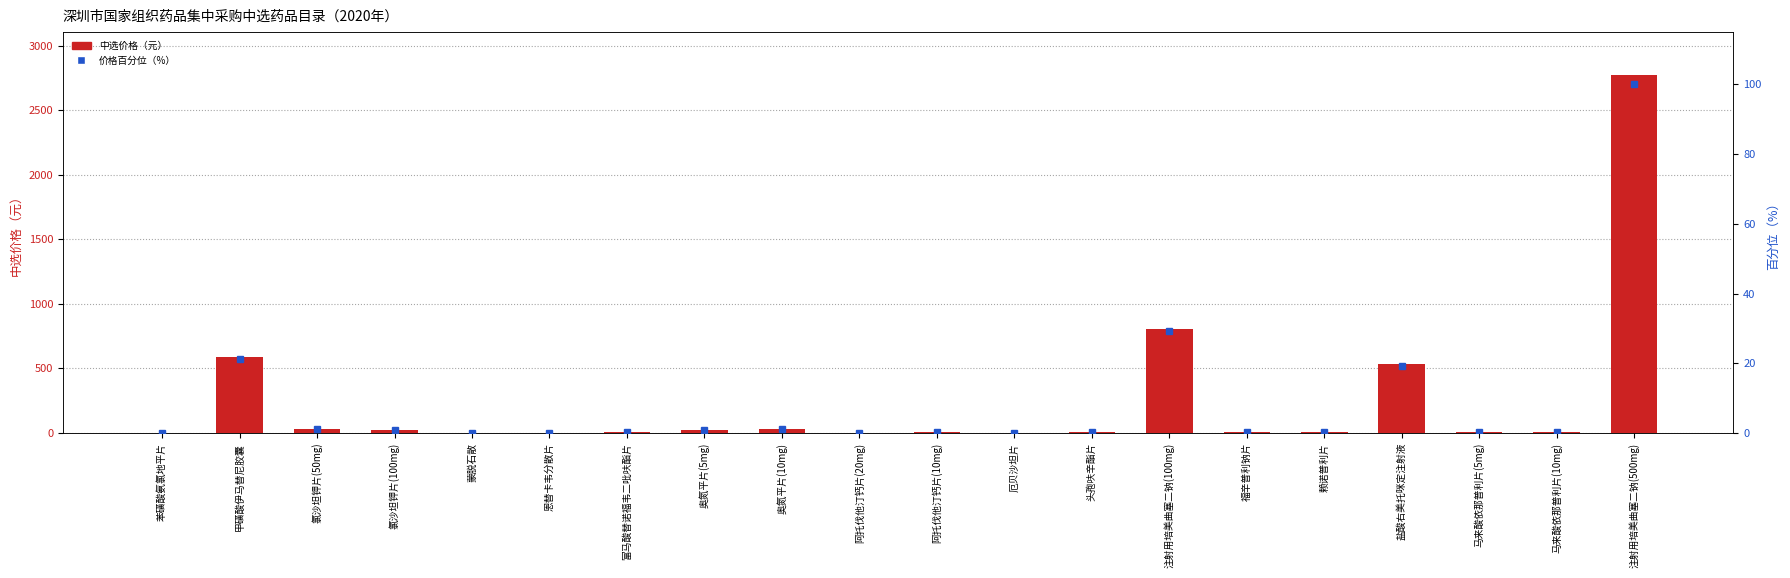

What position from the left is 奥氮平片(5mg)?

8